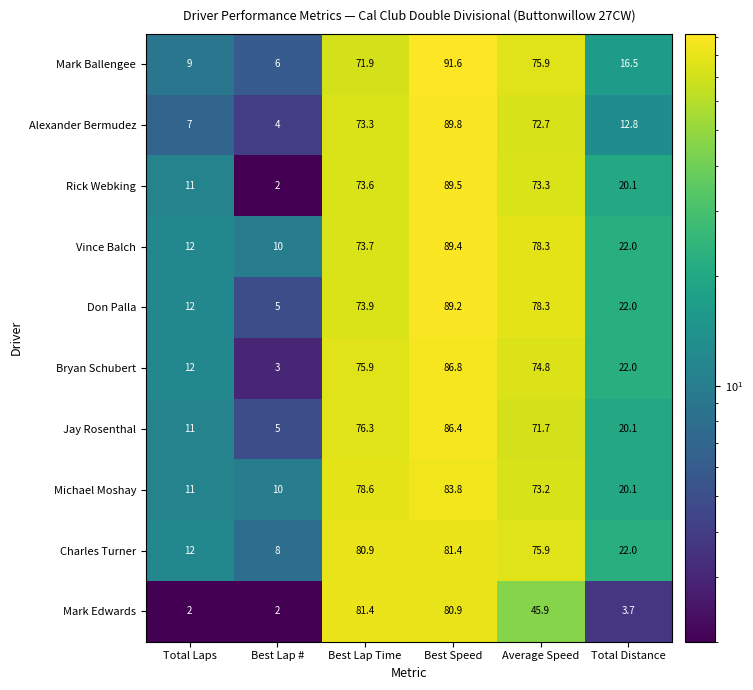

How many series are shown in this chart?

10